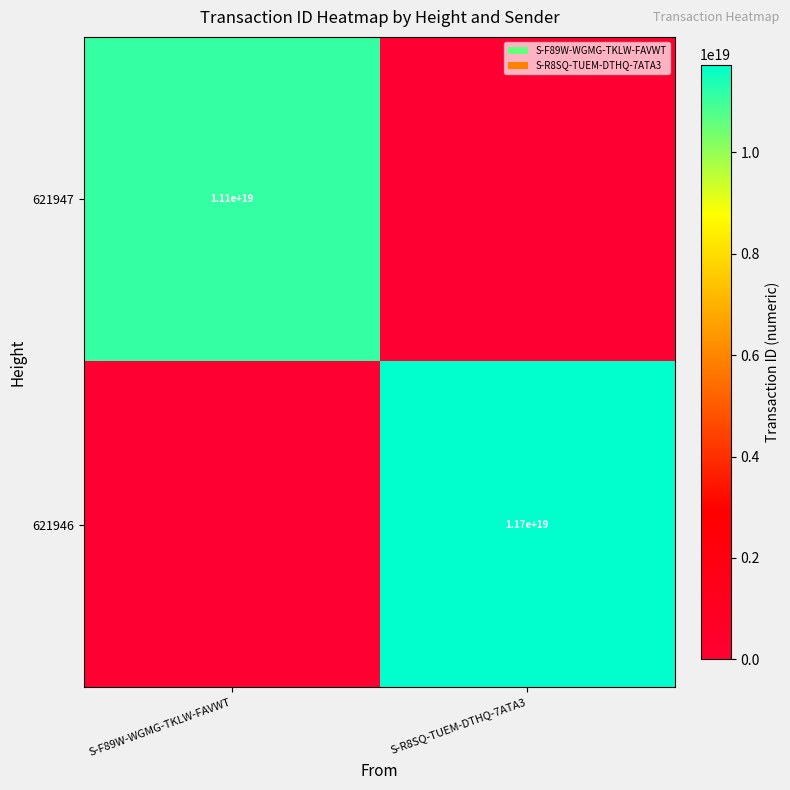

True or false: 621946 has a value of 11700000000000000000 at S-R8SQ-TUEM-DTHQ-7ATA3.

True